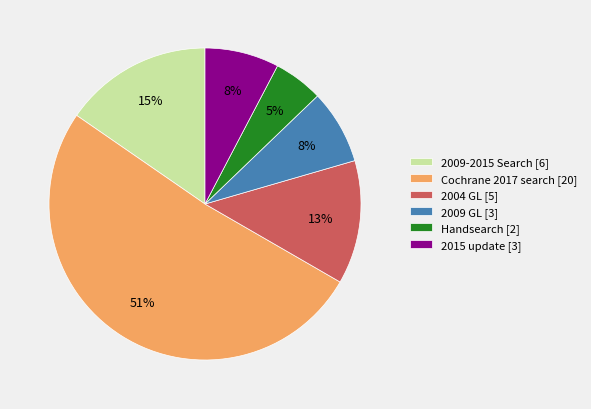

Is Cochrane 2017 search [20] the majority of the pie?

Yes